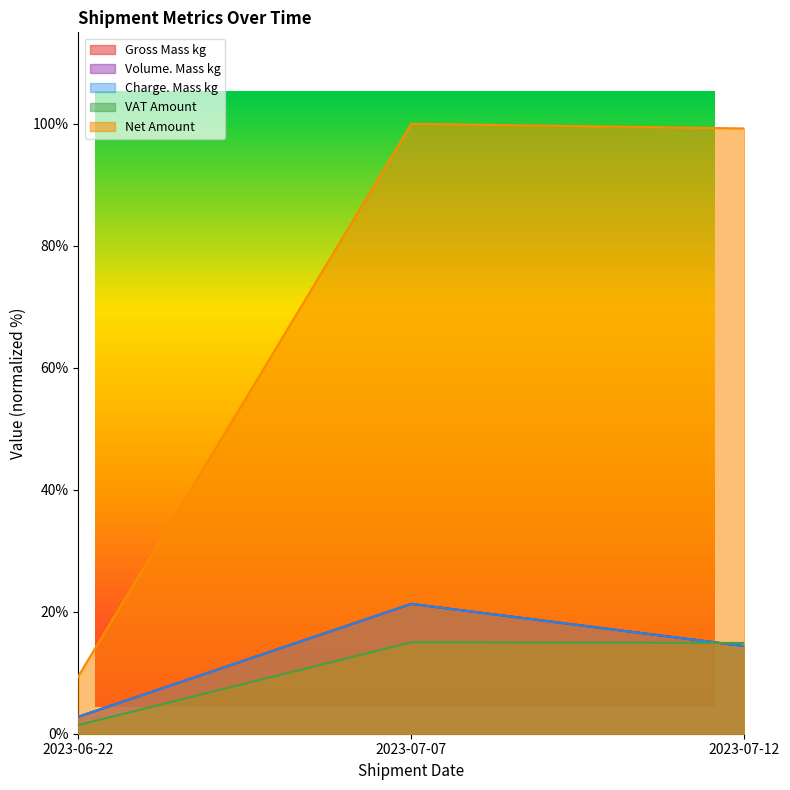

What is the difference between the maximum and minimum values in the Volume. Mass kg series?

18.5